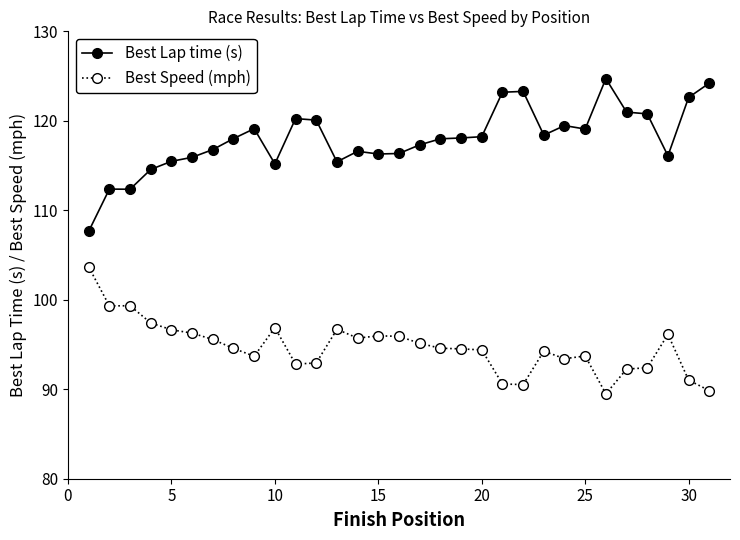

True or false: Best Speed (mph) and Best Lap time (s) intersect in this chart.

False